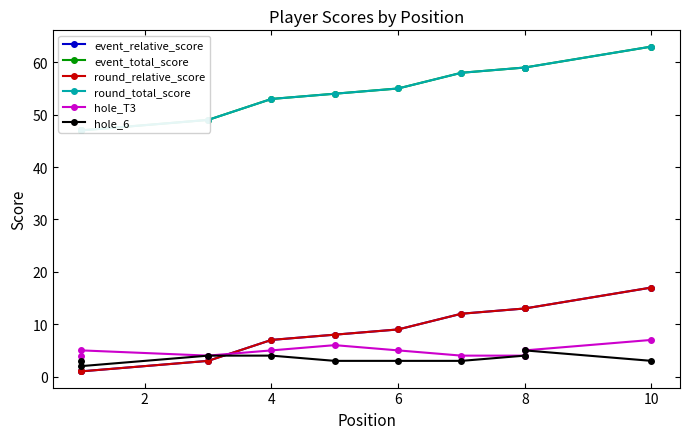

What is the difference between the maximum and minimum values in the hole_T3 series?

3